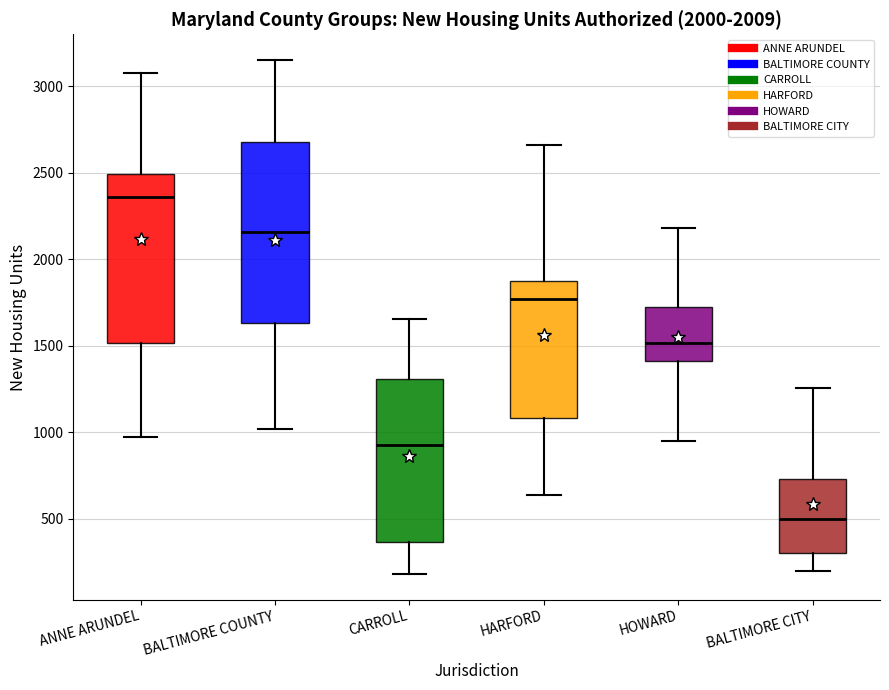

Which box's median line is the highest?

ANNE ARUNDEL